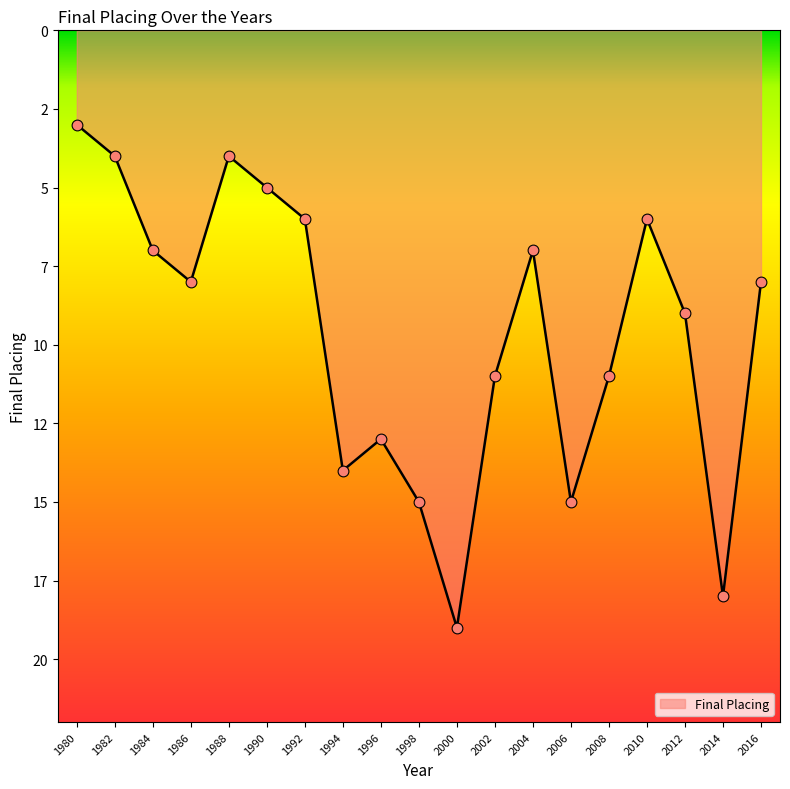

What is the ratio of the value at 2004 to the value at 2002?

0.6